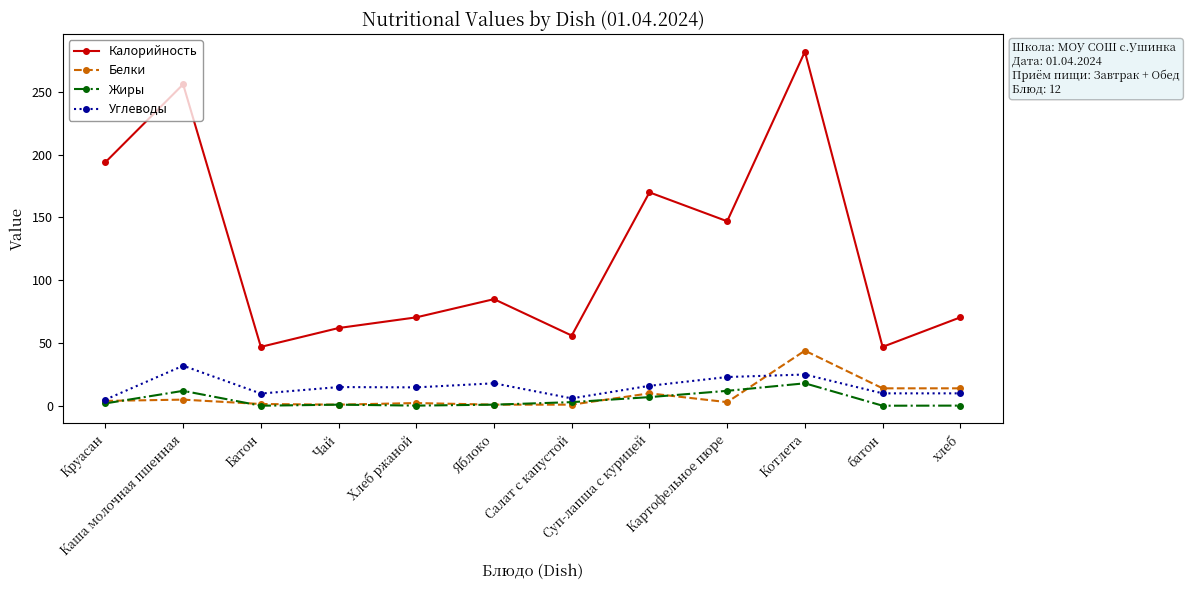

How many values in the Углеводы series are below 15?

6